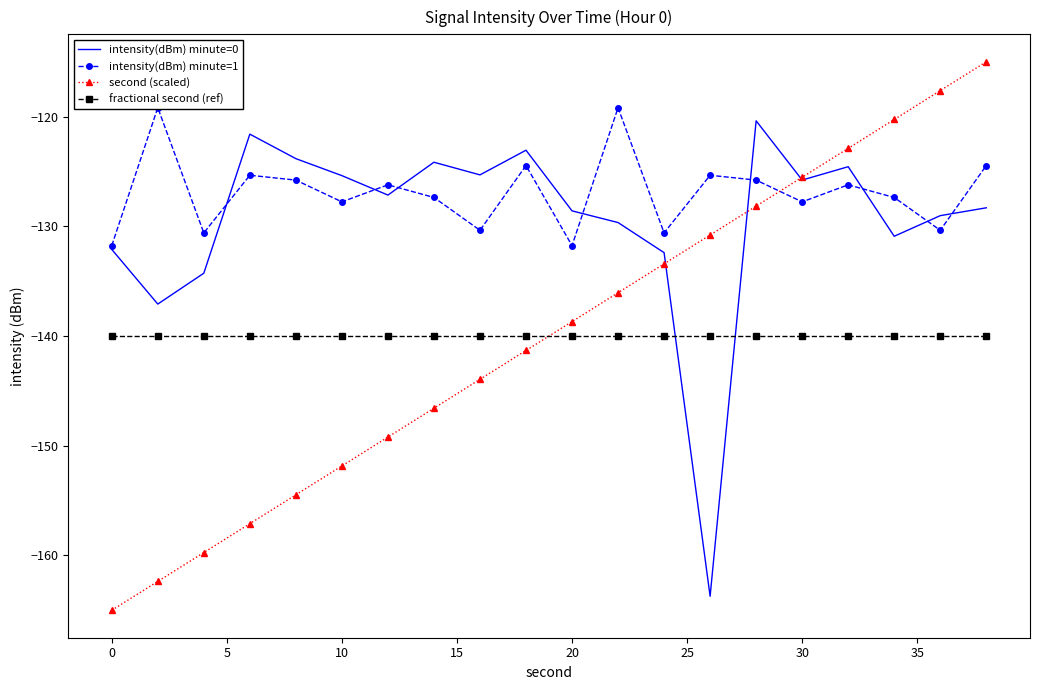

True or false: fractional second (ref) has a value of -53.2 at 10.

False